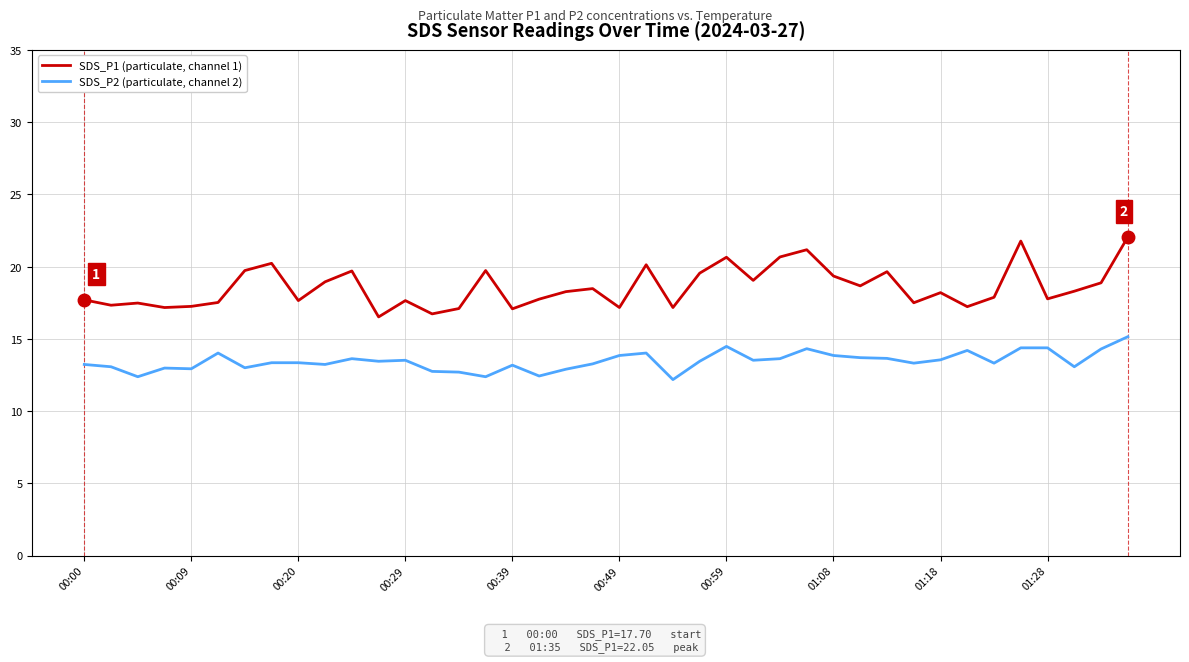

What is the minimum value for SDS_P2 (particulate, channel 2)?

12.2